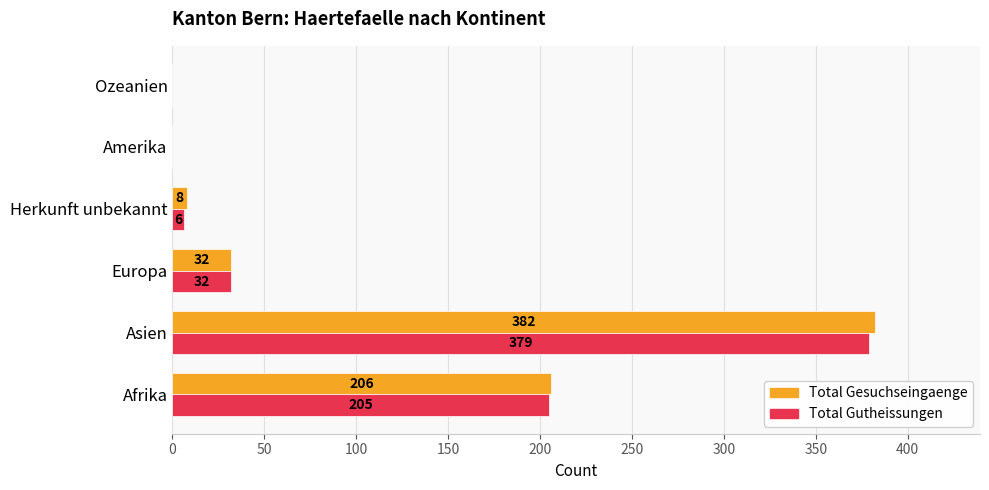

Is it true that Total Gutheissungen equals 0 at Amerika?

True